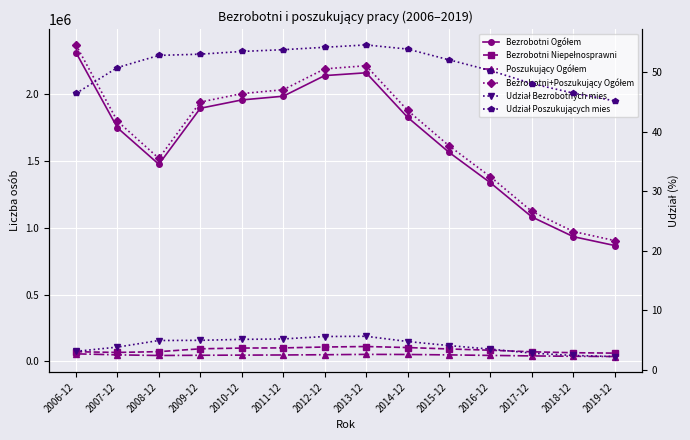

What is the sum of the Bezrobotni+Poszukujący Ogółem values at 2008-12 and 2018-12?

2489442.0